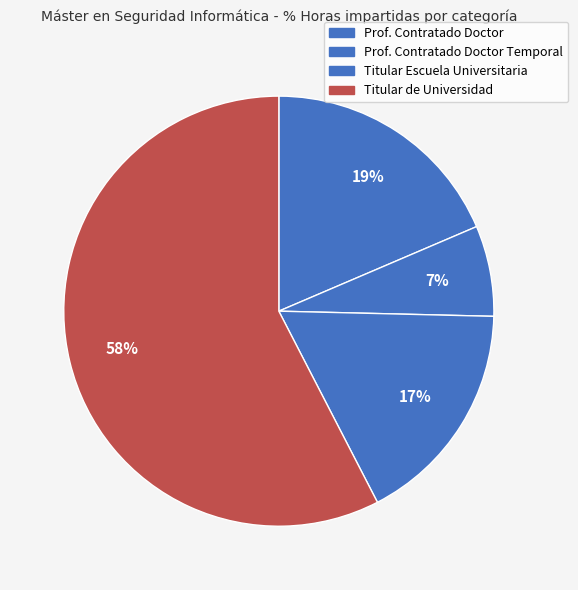

Count the number of slices in the pie.

4